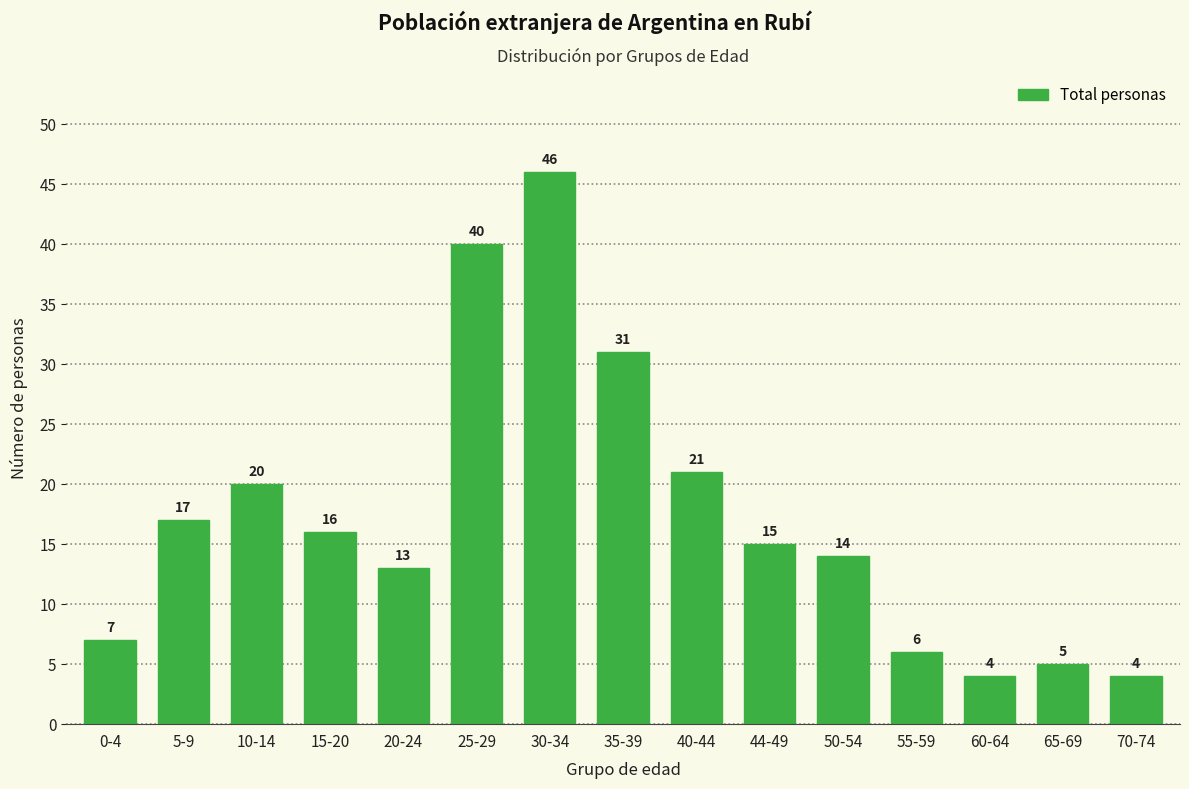

Which label corresponds to the largest value in the chart?

30-34